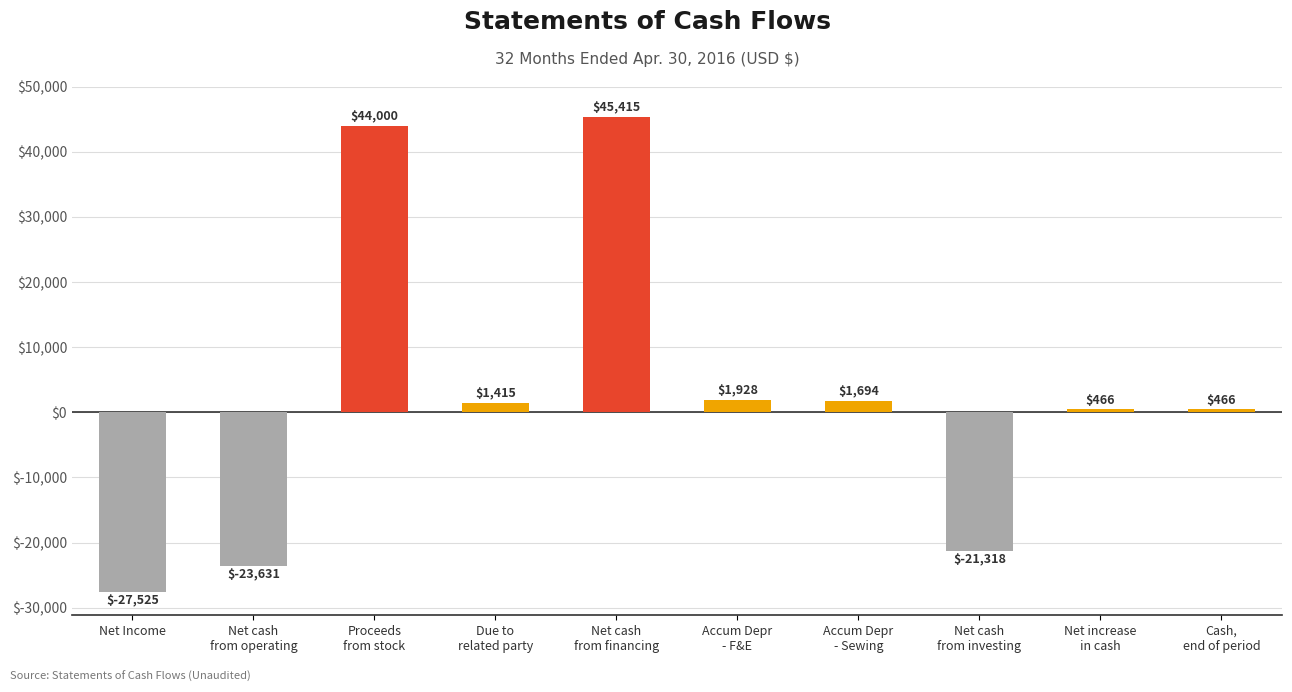

What is the value of the 3rd bar from the left?

44000